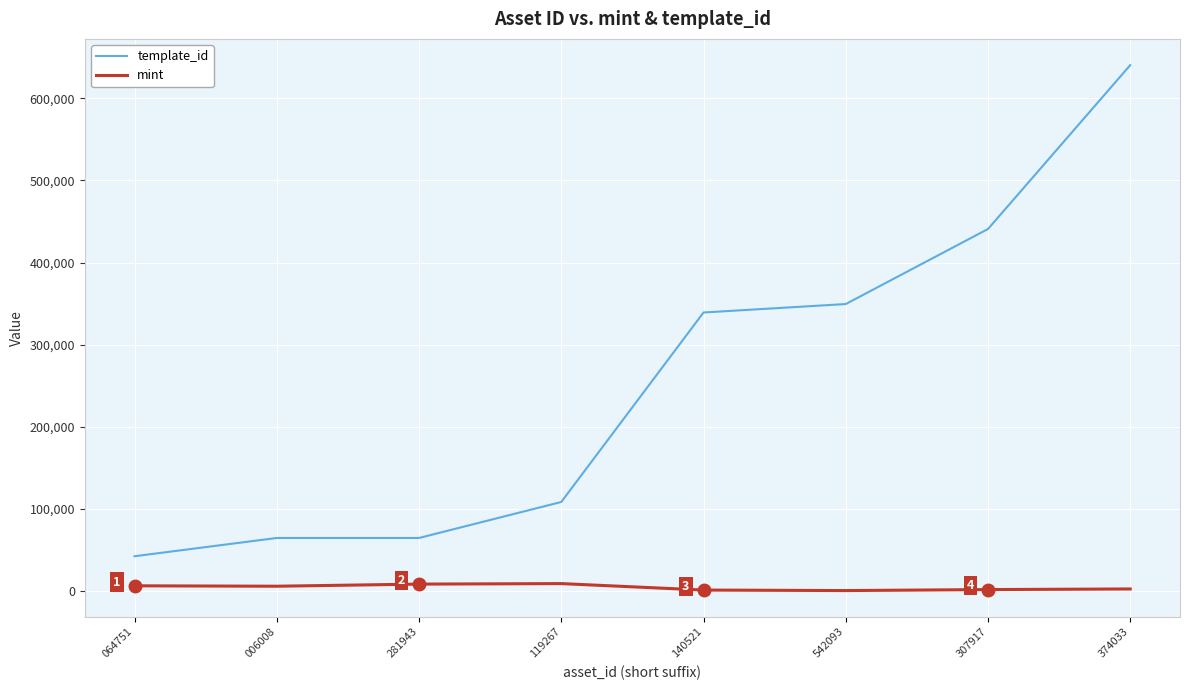

What is the sum of all mint values?

36162